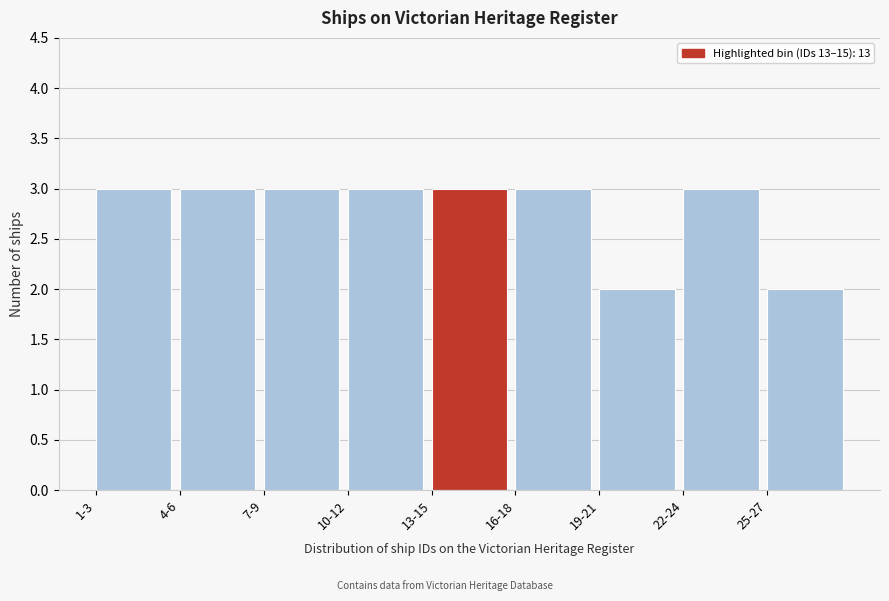

Reading left to right, extract all data points from this chart.

1-3=3	4-6=3	7-9=3	10-12=3	13-15=3	16-18=3	19-21=2	22-24=3	25-27=2